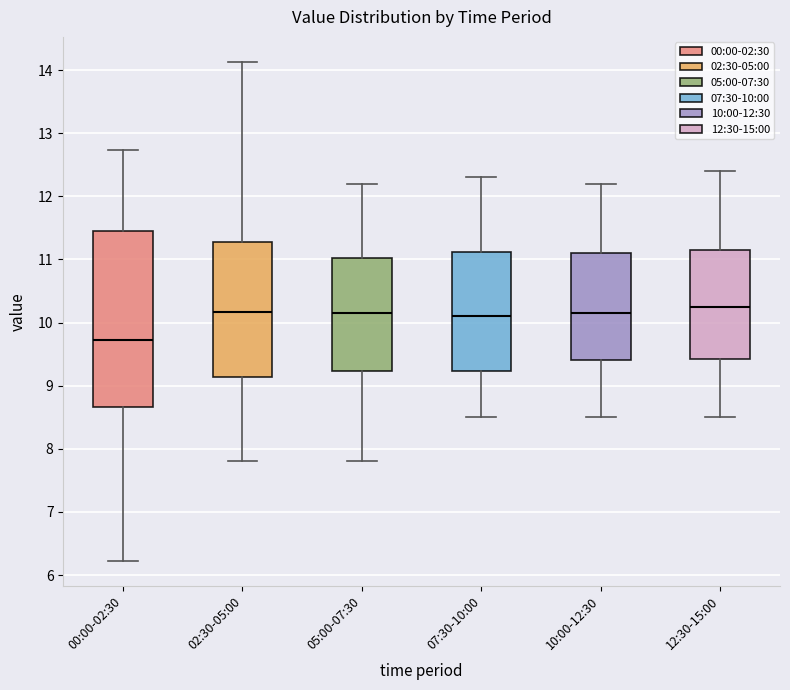

Reading left to right, read every box against the y-axis: the position of its median line, the range the box covers, and the ends of its whiskers. The values are not printed on the chart, so give them approximately, as read against the axis.

00:00-02:30: median 9.7, box 8.7 to 11.4, whiskers 6.2 to 12.7
02:30-05:00: median 10.2, box 9.1 to 11.3, whiskers 7.8 to 14.1
05:00-07:30: median 10.2, box 9.2 to 11.0, whiskers 7.8 to 12.2
07:30-10:00: median 10.1, box 9.2 to 11.1, whiskers 8.5 to 12.3
10:00-12:30: median 10.2, box 9.4 to 11.1, whiskers 8.5 to 12.2
12:30-15:00: median 10.3, box 9.4 to 11.2, whiskers 8.5 to 12.4